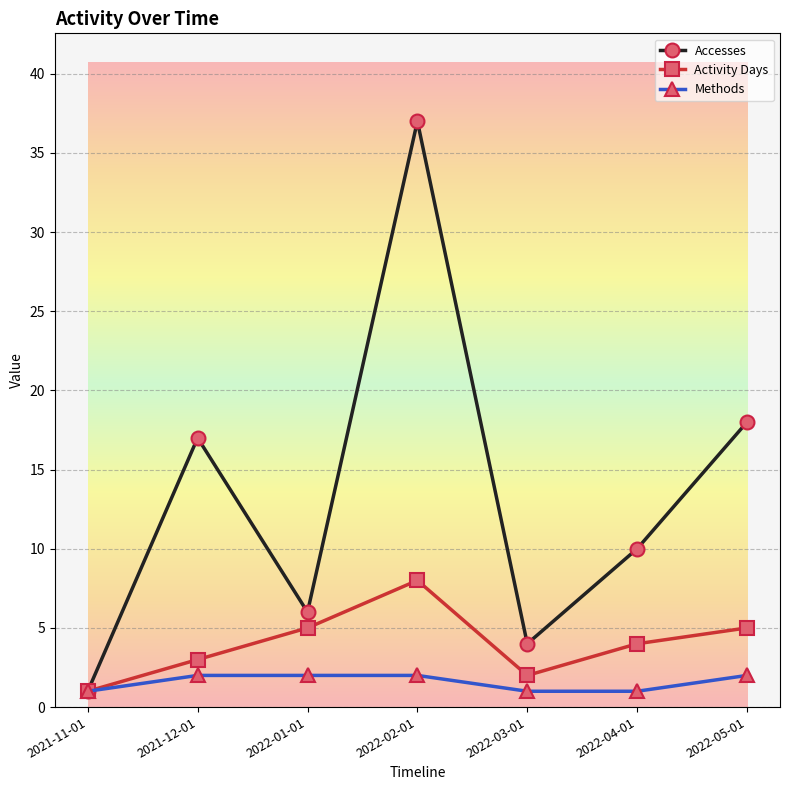

What is the average value of the Activity Days series?

4